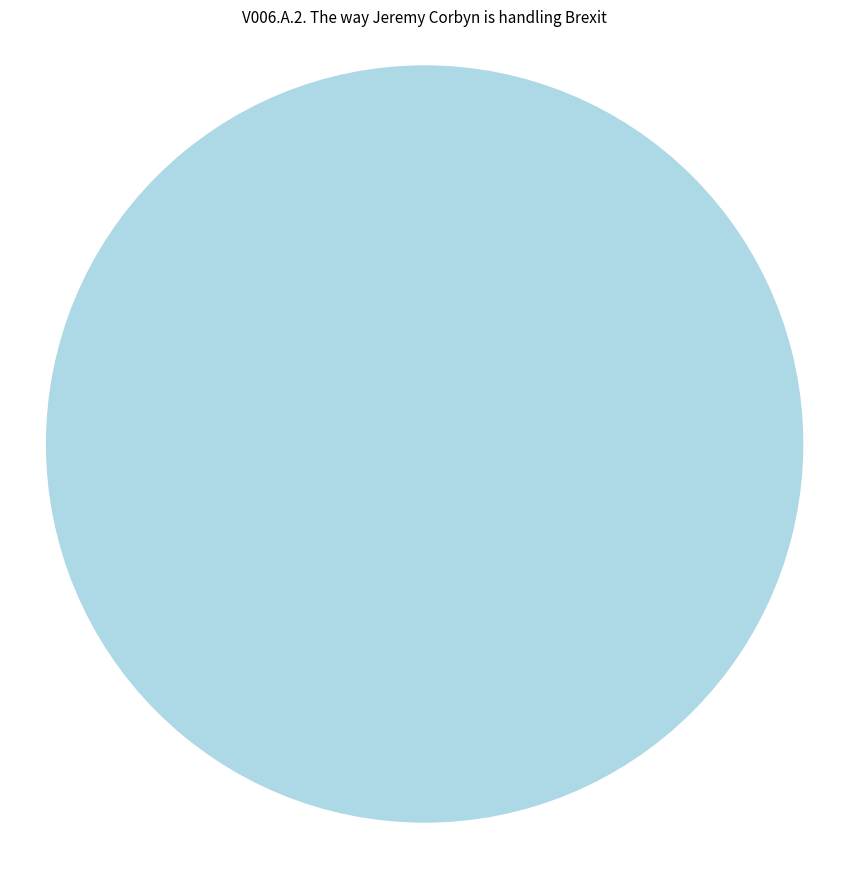

Does any single category account for the majority?

No